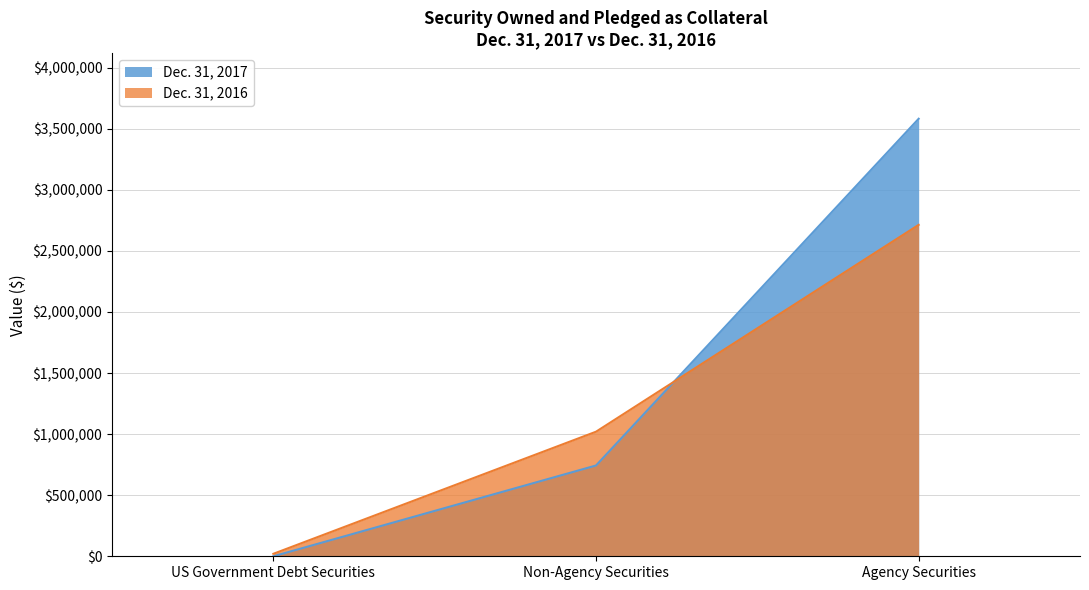

Where is Dec. 31, 2016 nearest to the value 1366741?

Non-Agency Securities